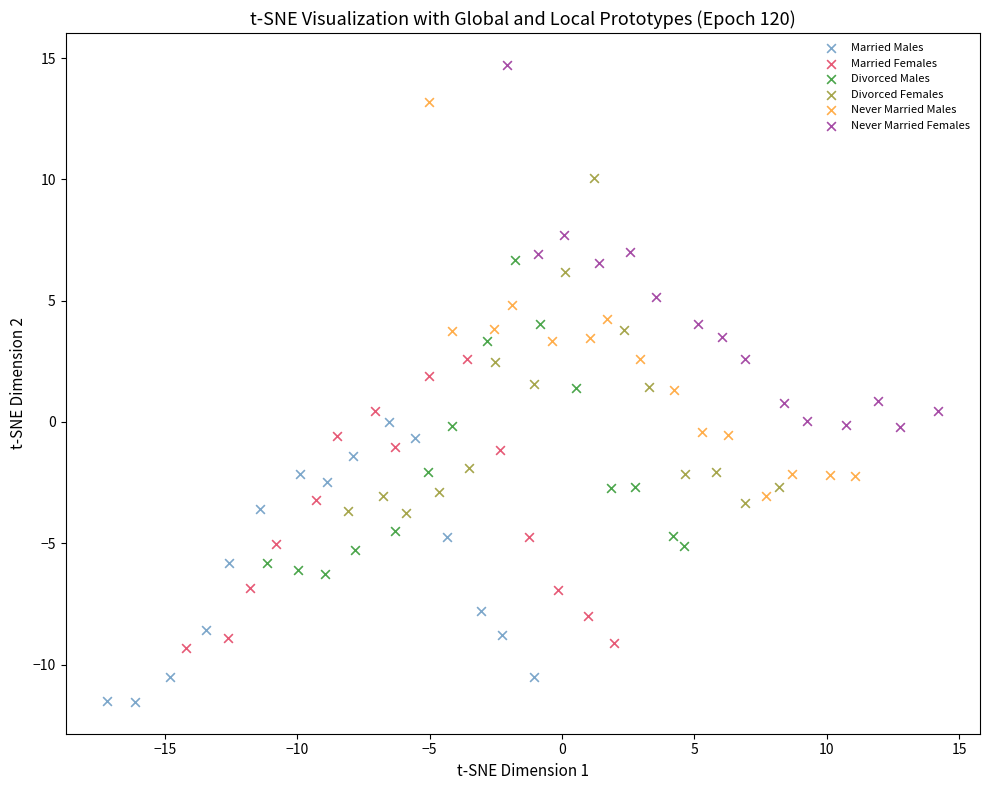

Which series reaches the maximum Y coordinate?

Never Married Females